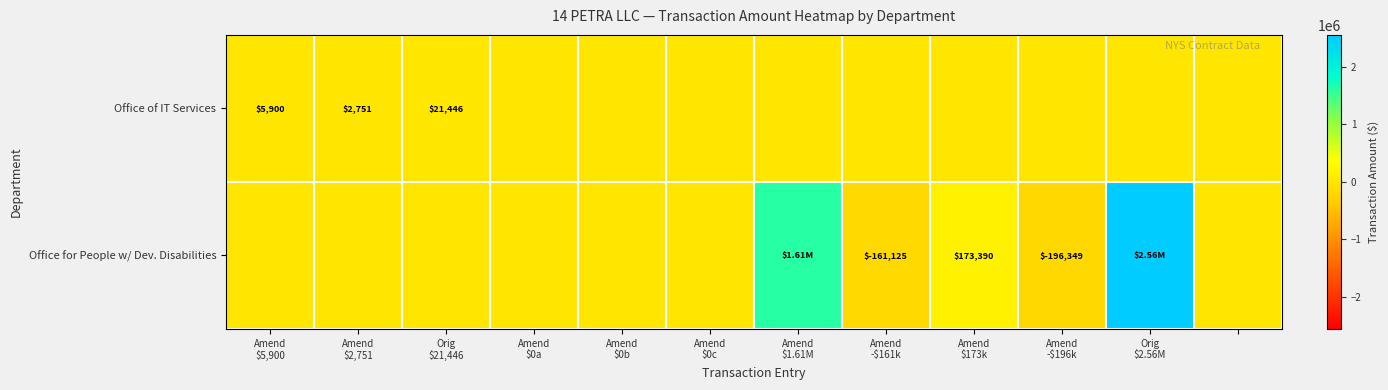

True or false: Office of IT Services has a value of 11694.3 at Amend -$196k.

False